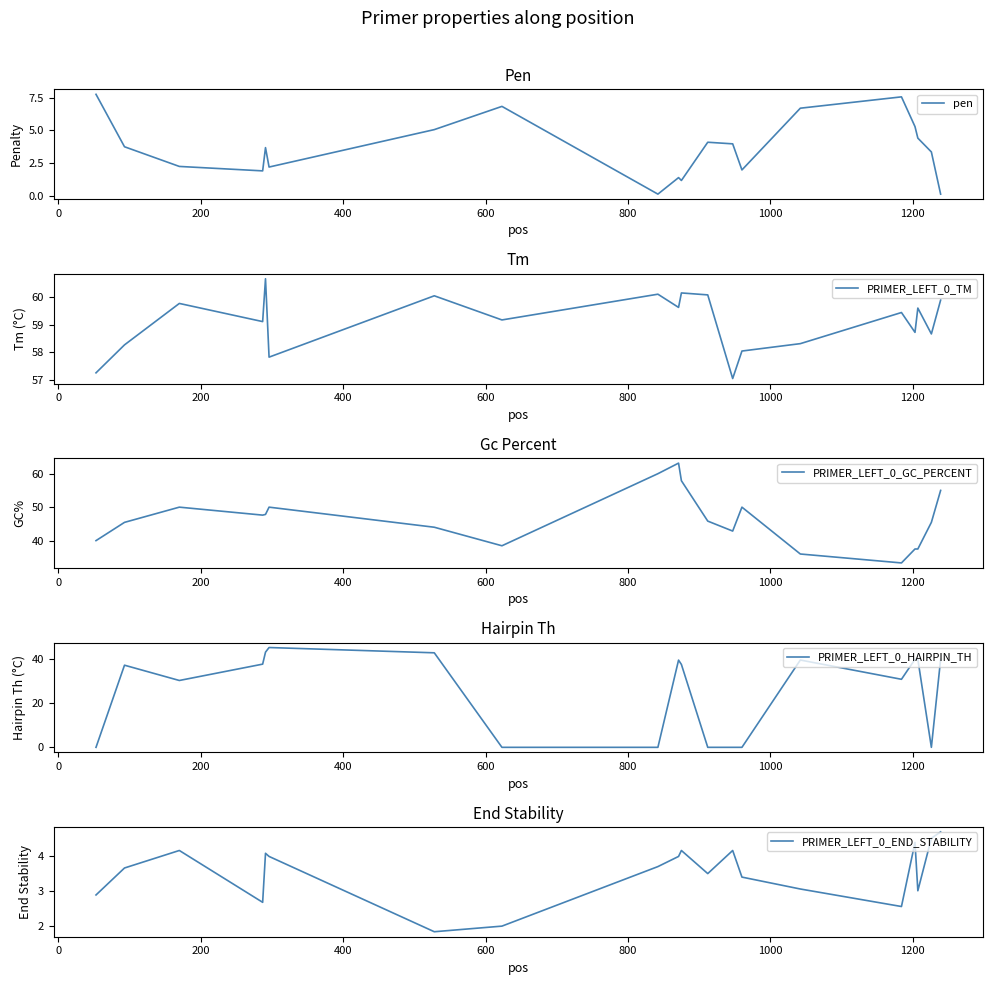

What is the highest value of the pen series?

7.8